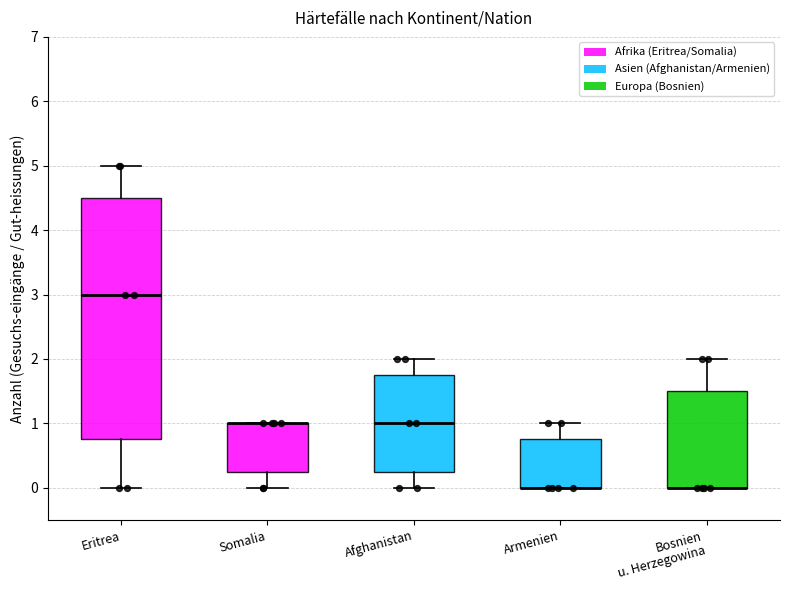

Where does the lower whisker of the box for Afghanistan end on the y-axis? The values are not printed on the chart, so give them approximately, as read against the axis.

0.0